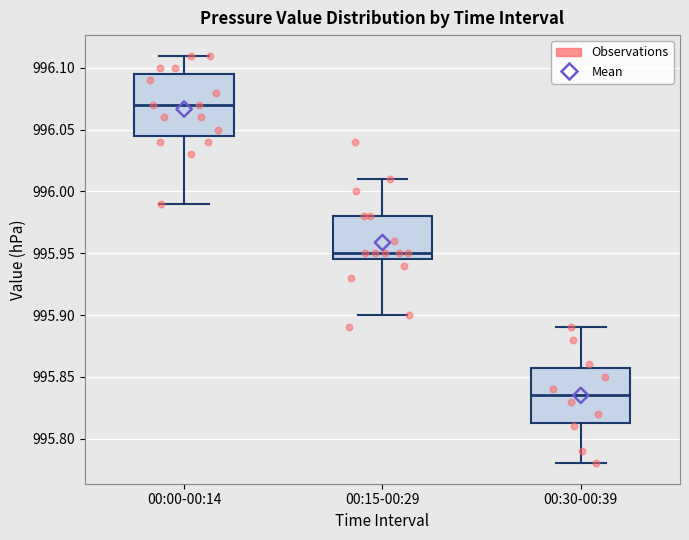

Where does the lower whisker of the box for 00:15-00:29 end on the y-axis? The values are not printed on the chart, so give them approximately, as read against the axis.

995.900